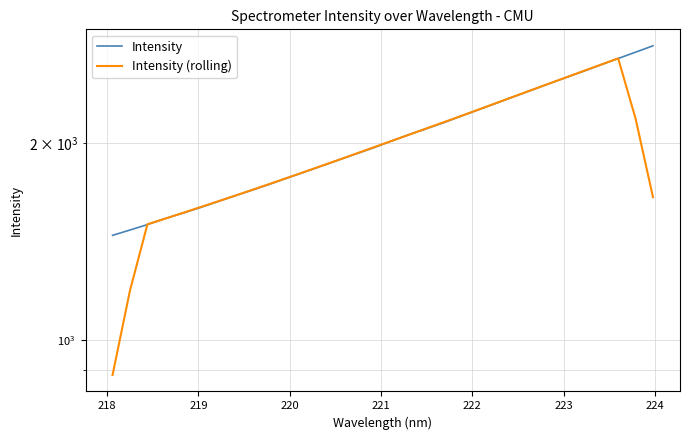

What is the difference between the second highest and minimum values in the Intensity series?

1310.5